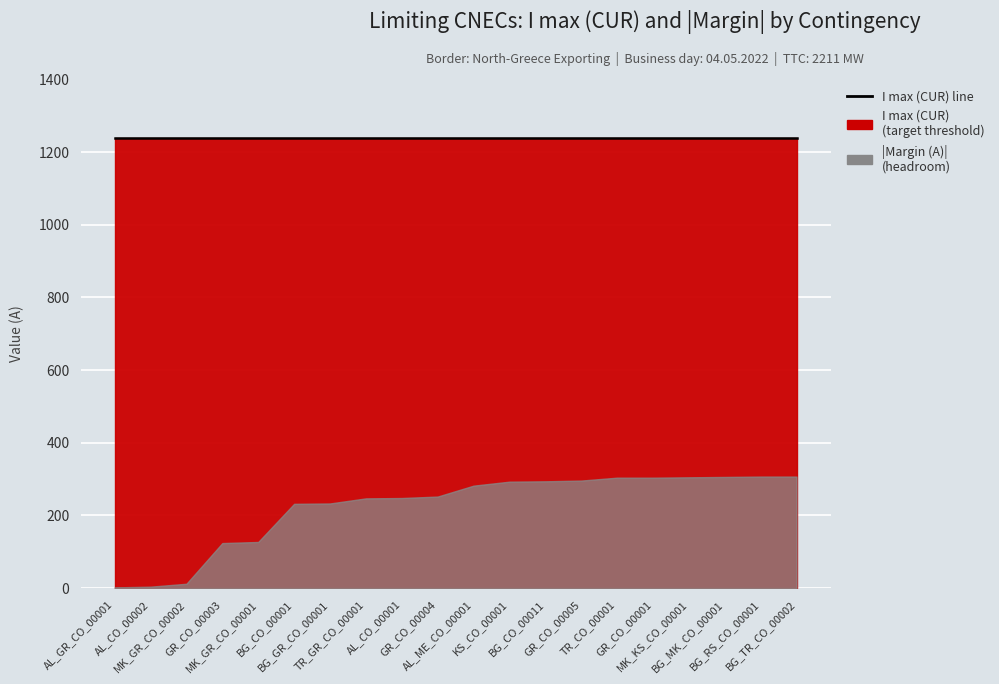

How many series are shown in this chart?

2